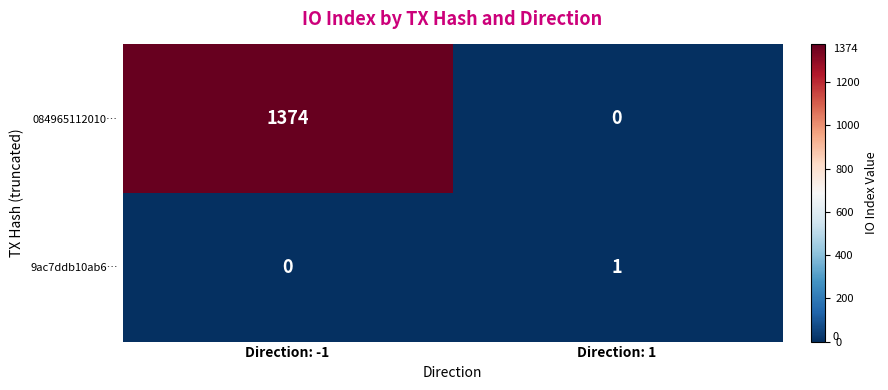

True or false: 084965112010… has a value of 0 at Direction: 1.

True